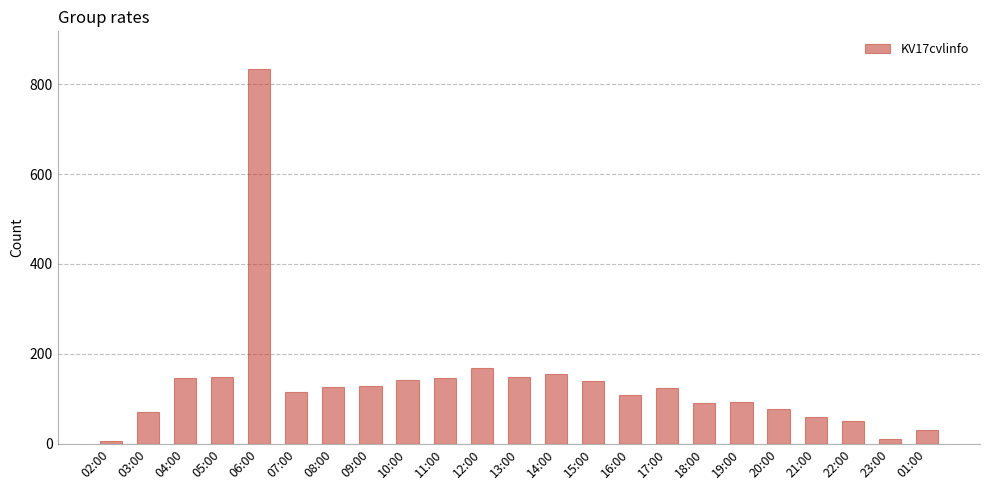

What is the smallest value displayed?

7